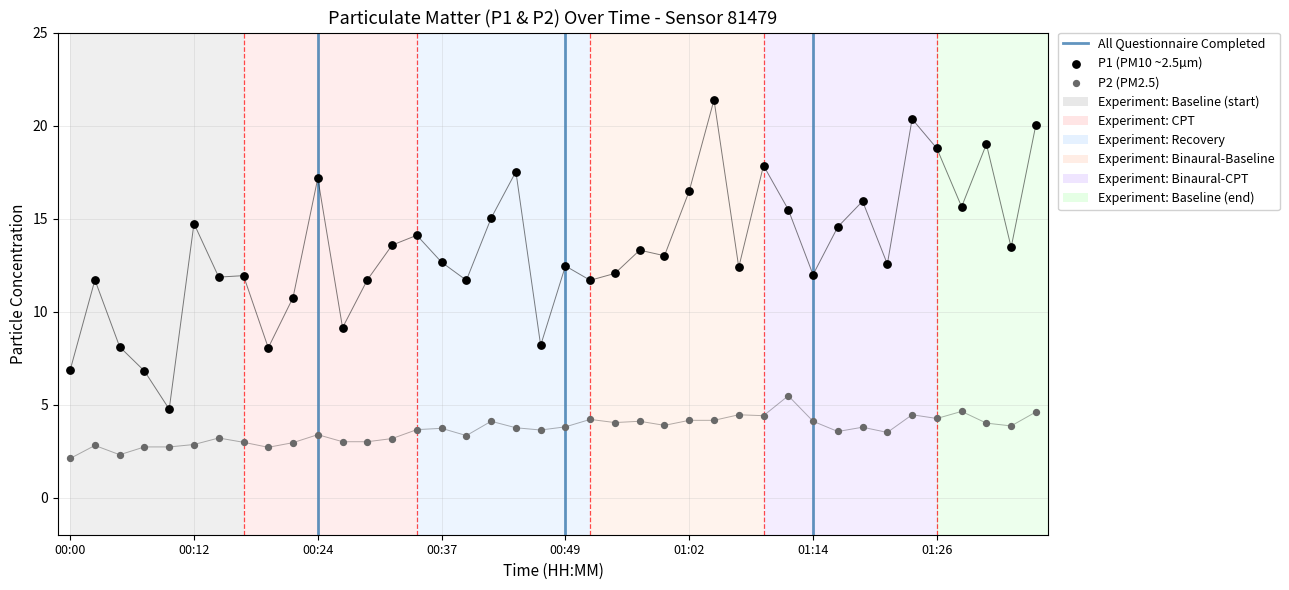

At how many categories does at least one series exceed 16?

9